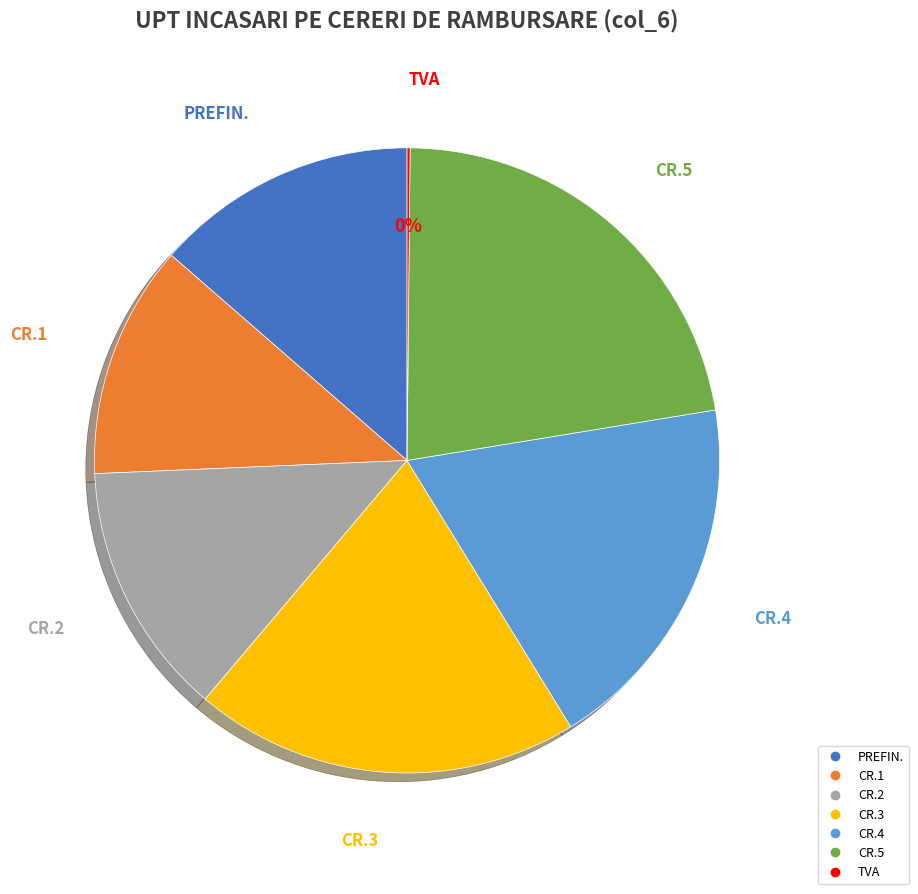

To the nearest percent, what is the difference between the largest and smallest slice percentages?

22%